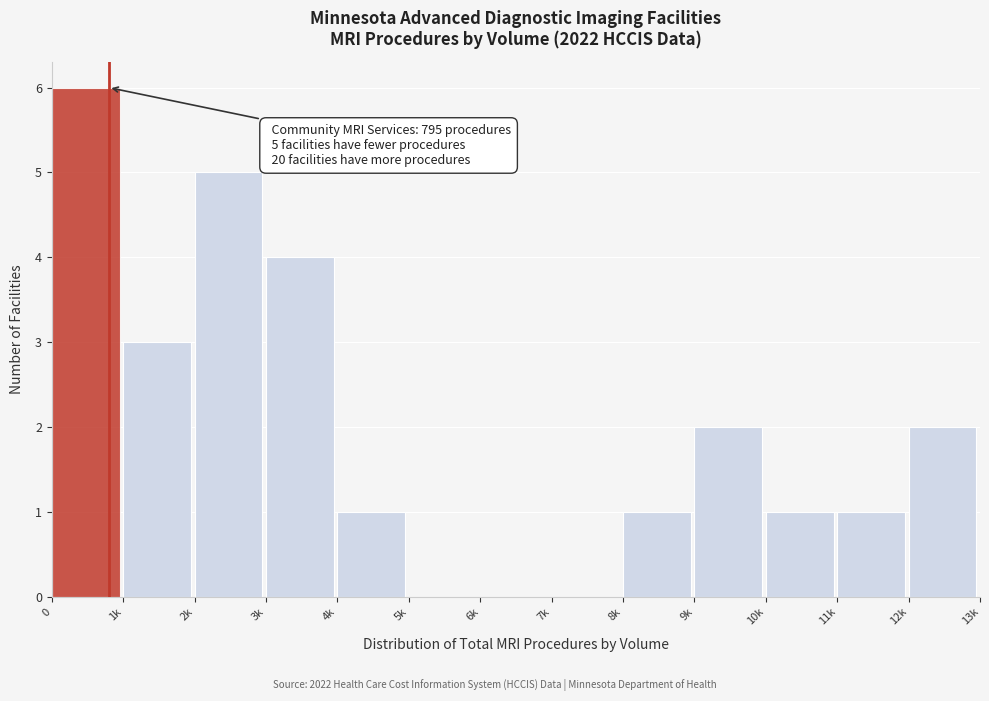

Reading right to left, transcribe all the data shown in this chart.

12k=2	11k=1	10k=1	9k=2	8k=1	7k=0	6k=0	5k=0	4k=1	3k=4	2k=5	1k=3	0=6